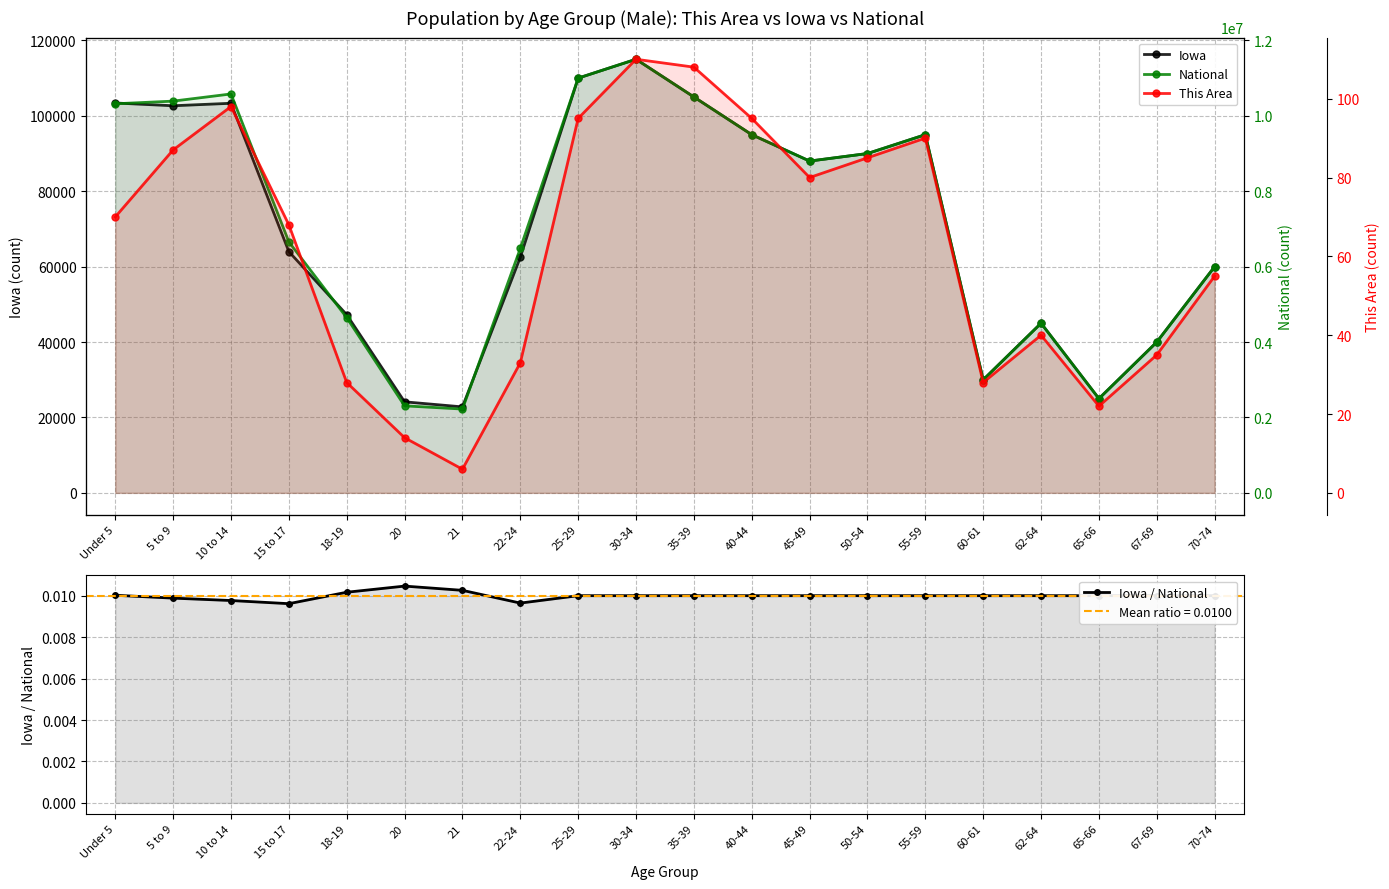

Between 18-19 and 70-74, which series saw the biggest shift?

National